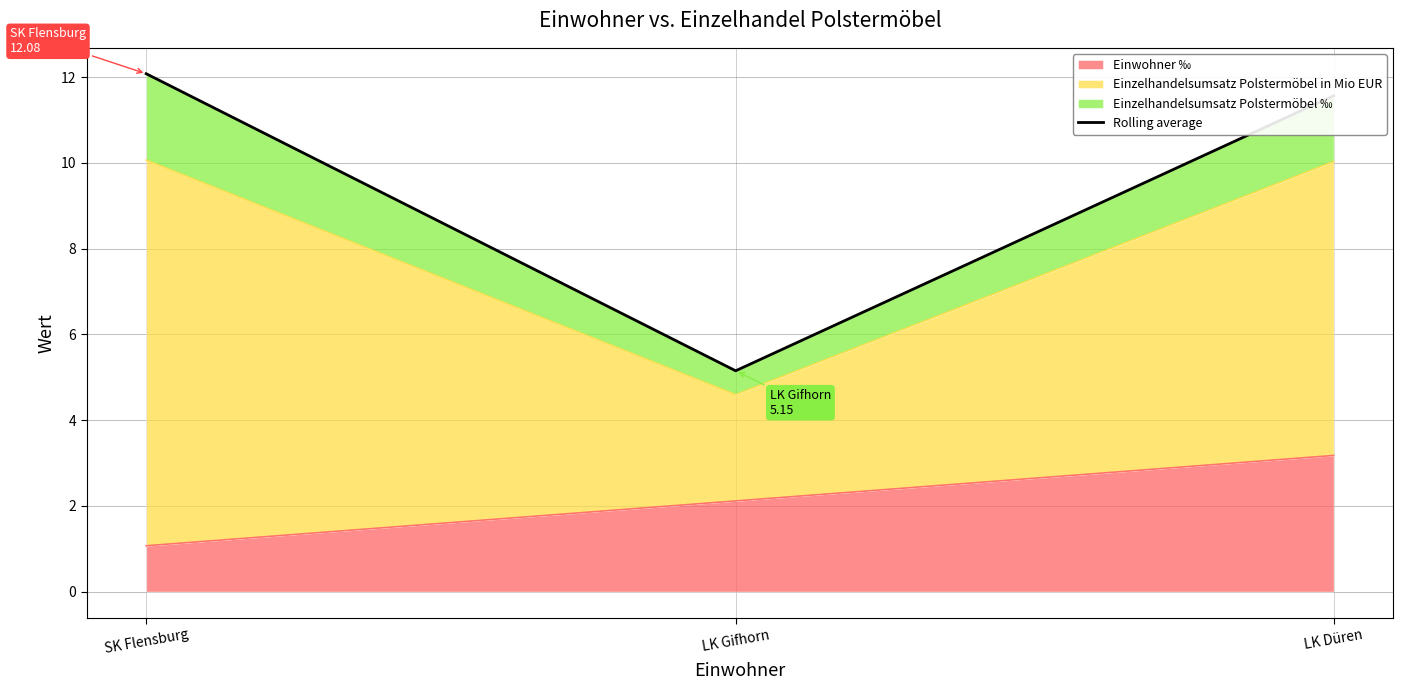

The Einwohner ‰ series shows 0.3 at SK Flensburg. True or false?

False